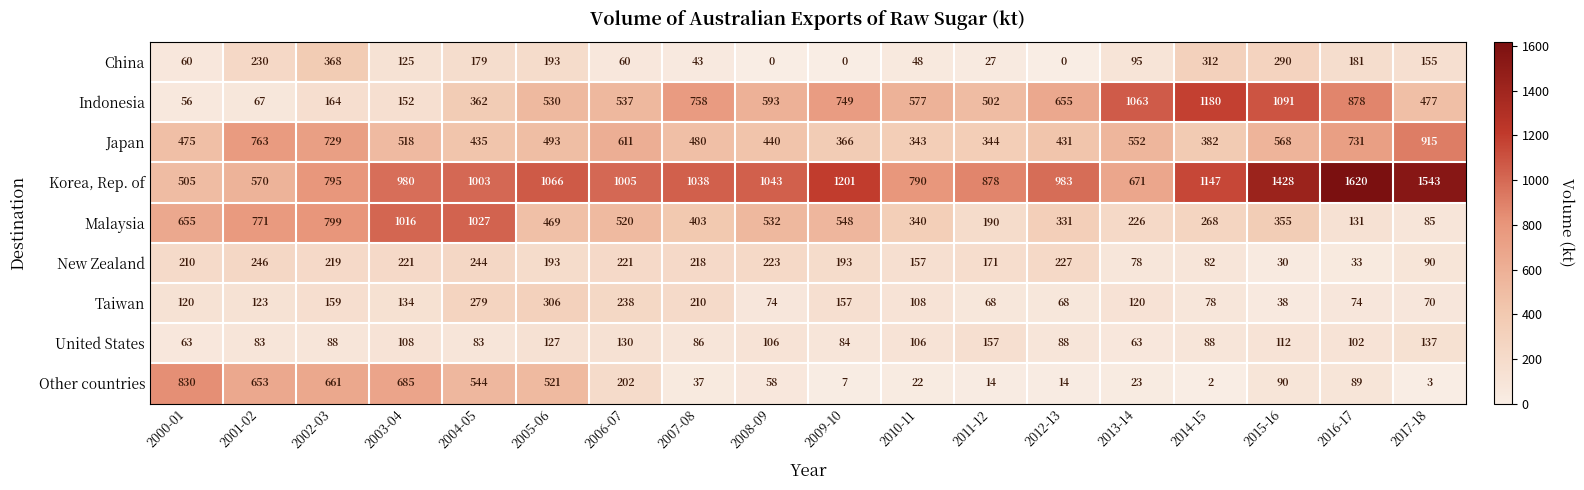

At which label does New Zealand reach its peak?

2001-02